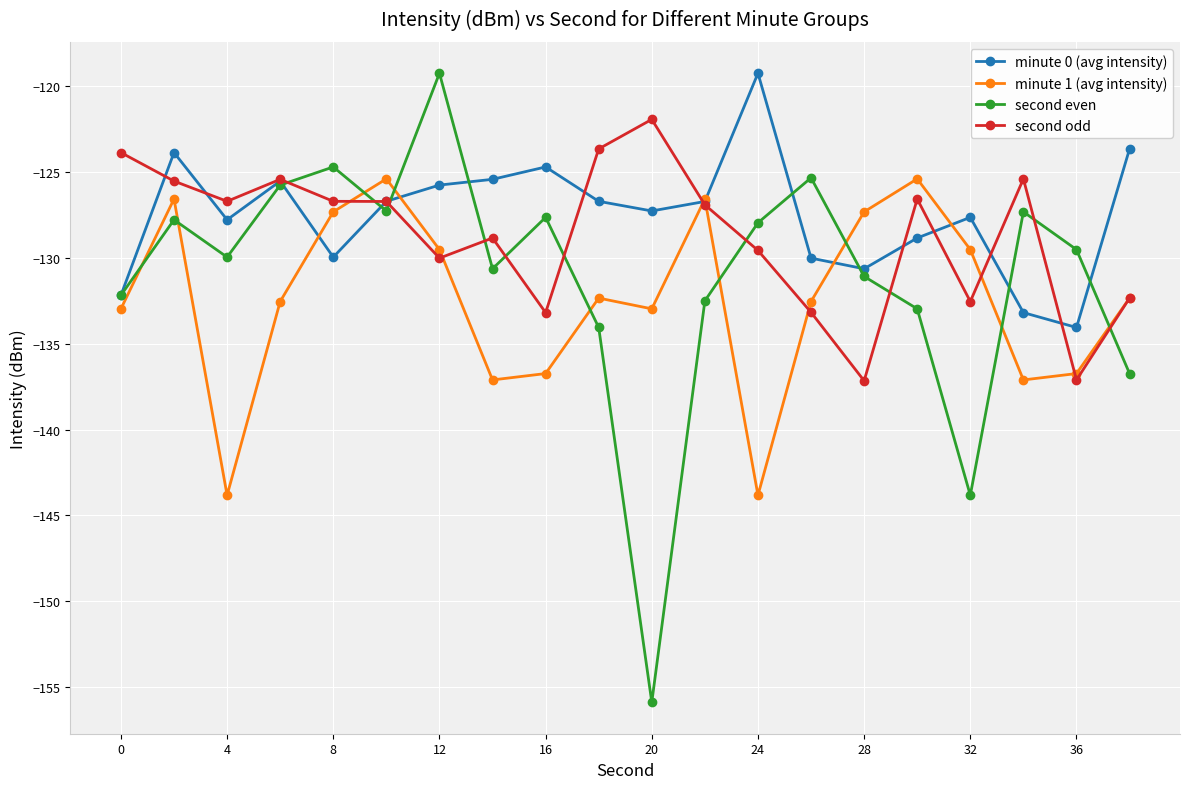

List the series in order of their overall mean, lowest first.

minute 1 (avg intensity), second even, second odd, minute 0 (avg intensity)